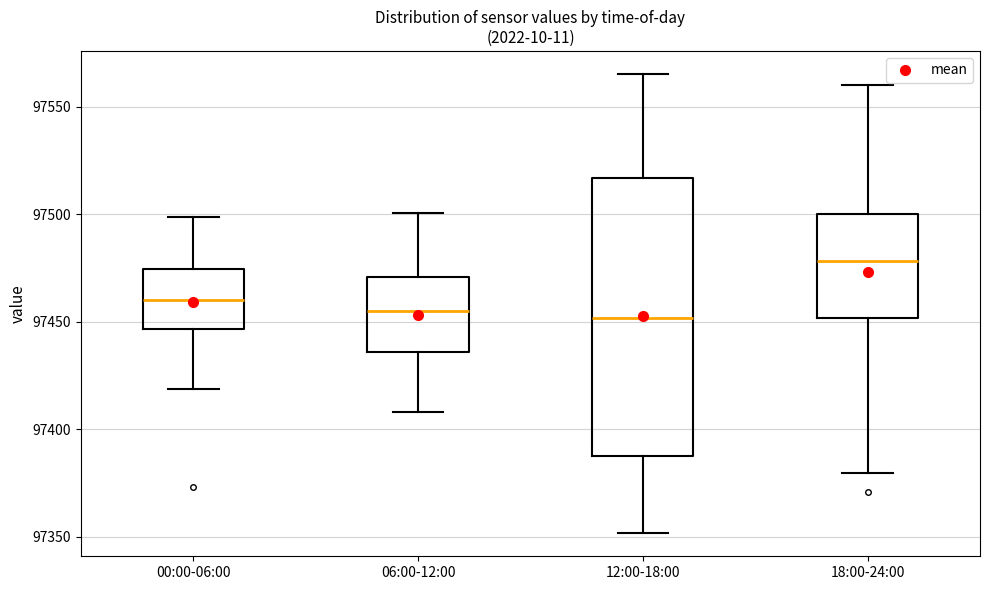

Where is the upper edge of the box for 06:00-12:00 on the y-axis? The values are not printed on the chart, so give them approximately, as read against the axis.

97470